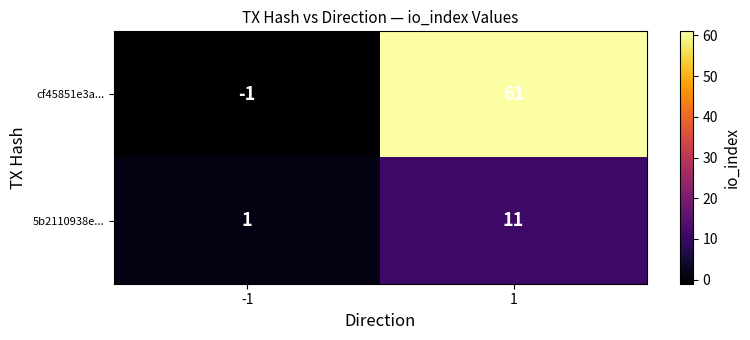

How many series are shown in this chart?

2